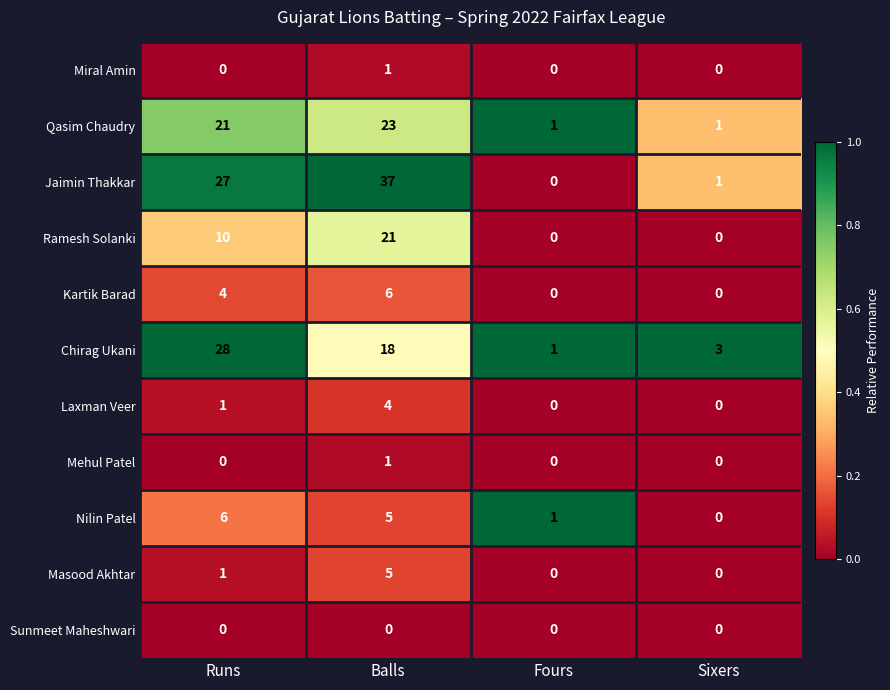

Count the Ramesh Solanki values in the range 0 to 21.

4